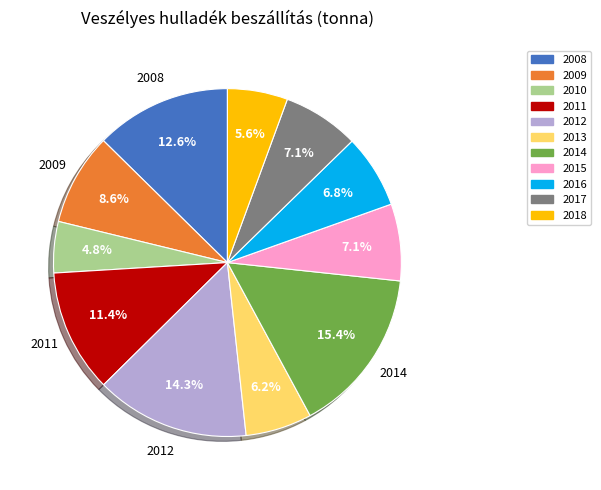

To the nearest percent, what is the average slice percentage?

9%